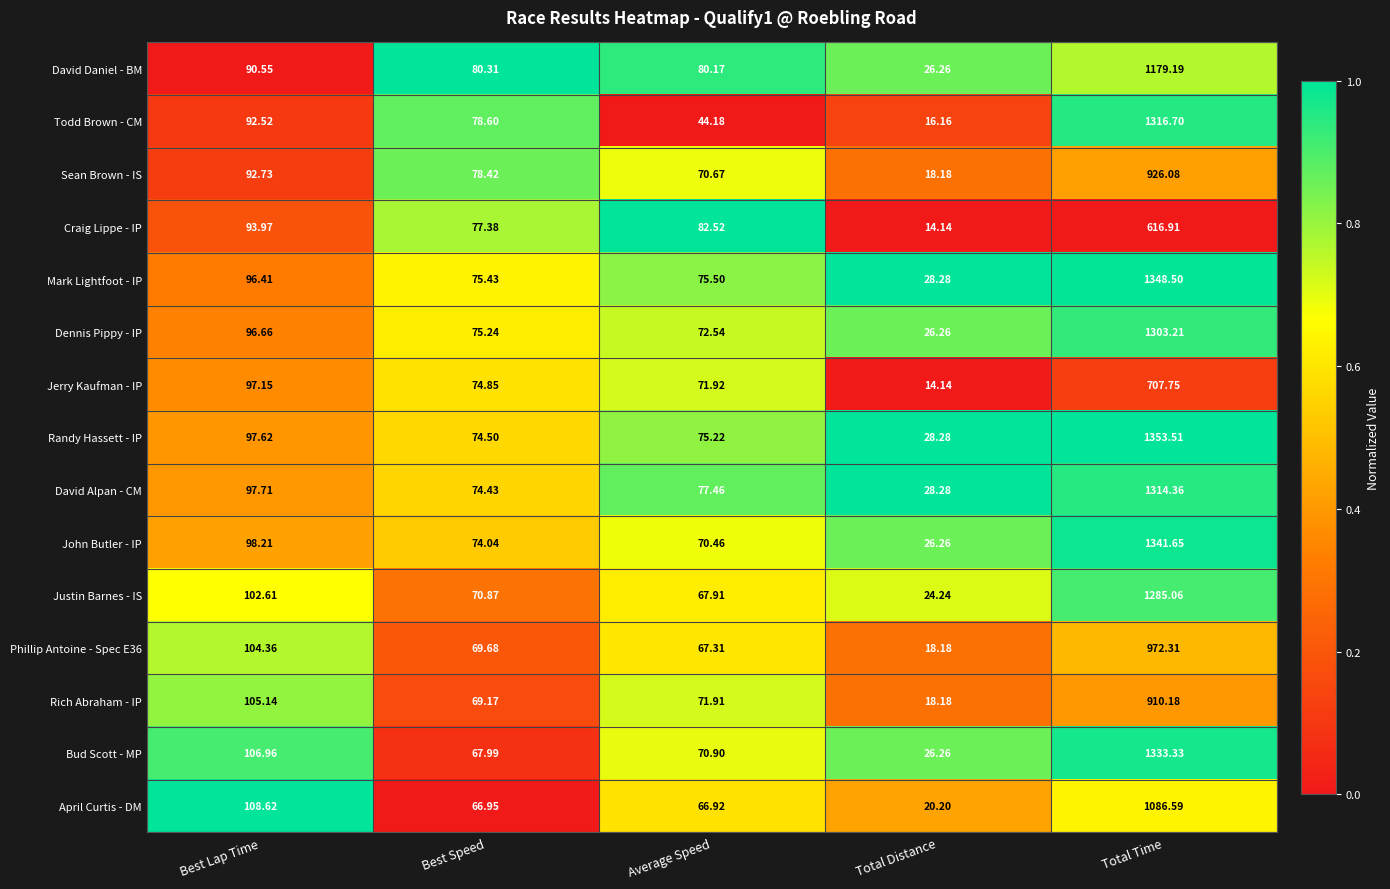

At which category does the chart reach its minimum across all series?

Total Distance